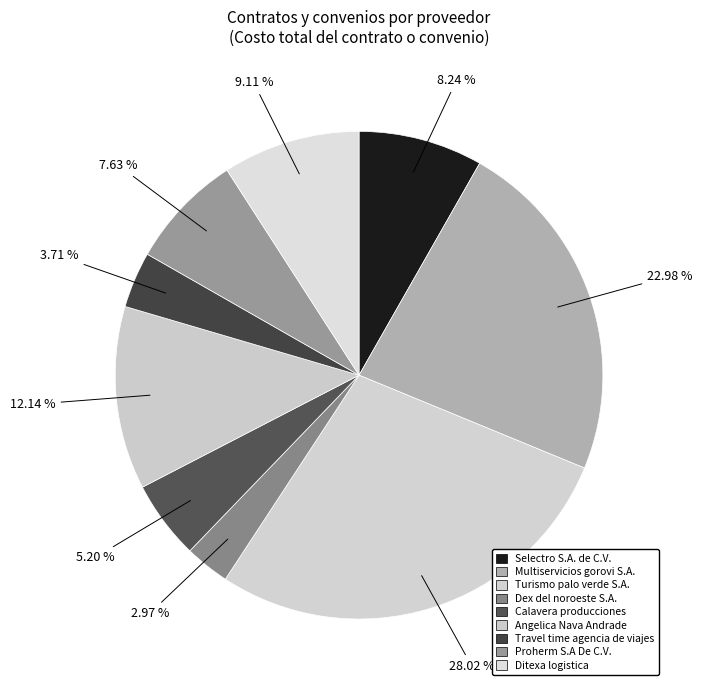

How many segments does this pie chart have?

9